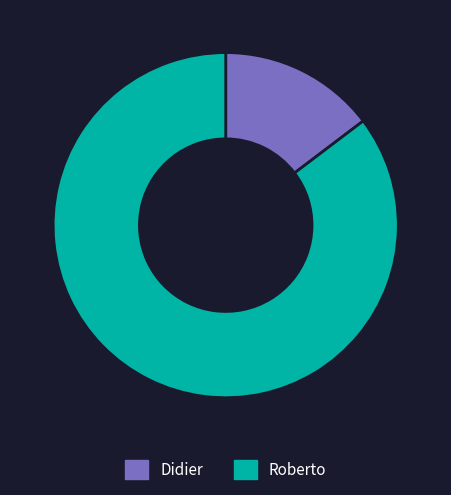

Rank the categories by value from highest to lowest.

Roberto, Didier